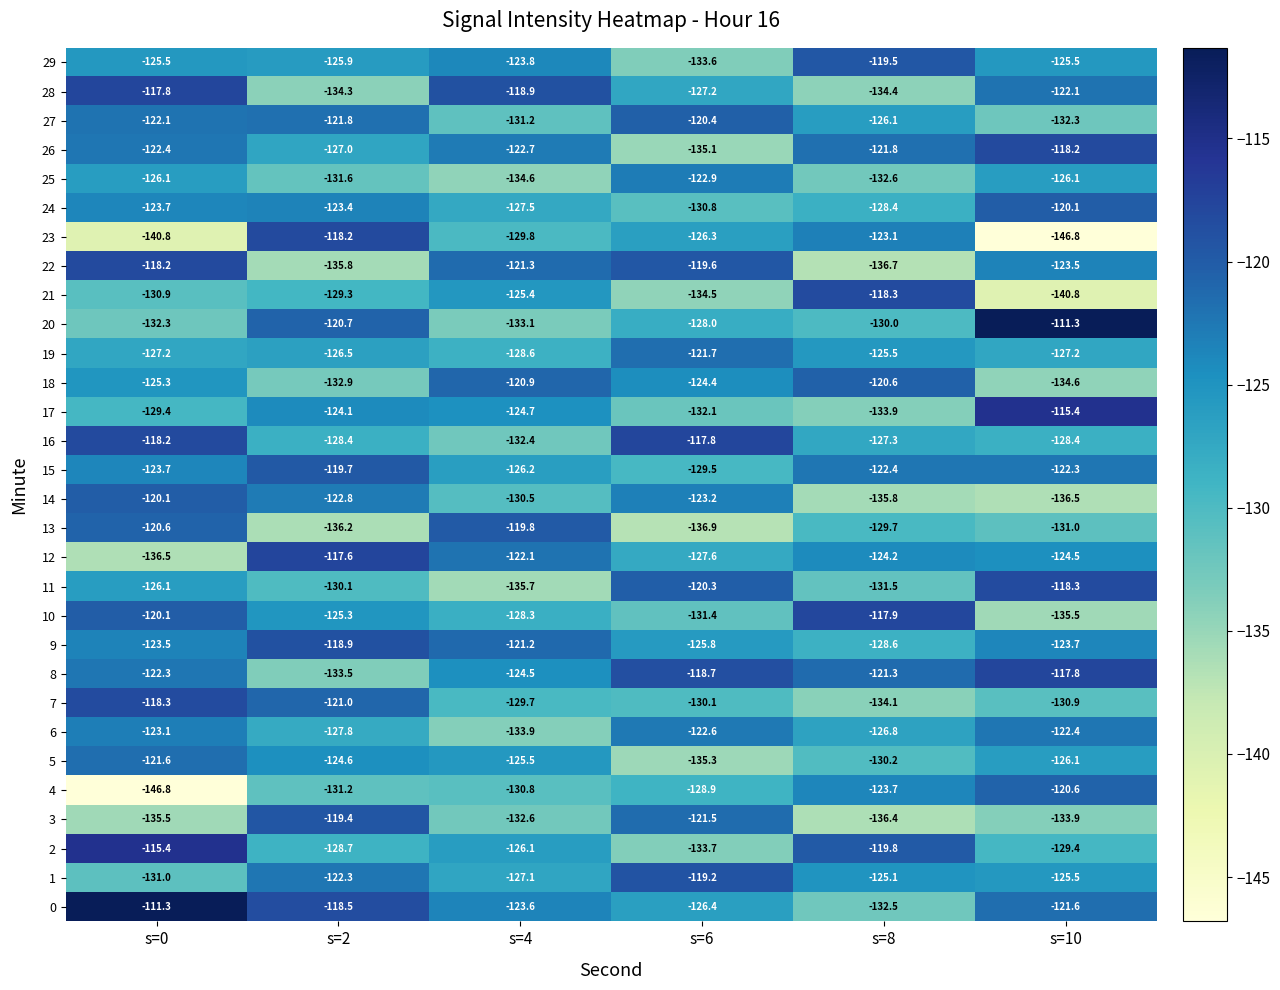

At how many categories does at least one series exceed -116?

2